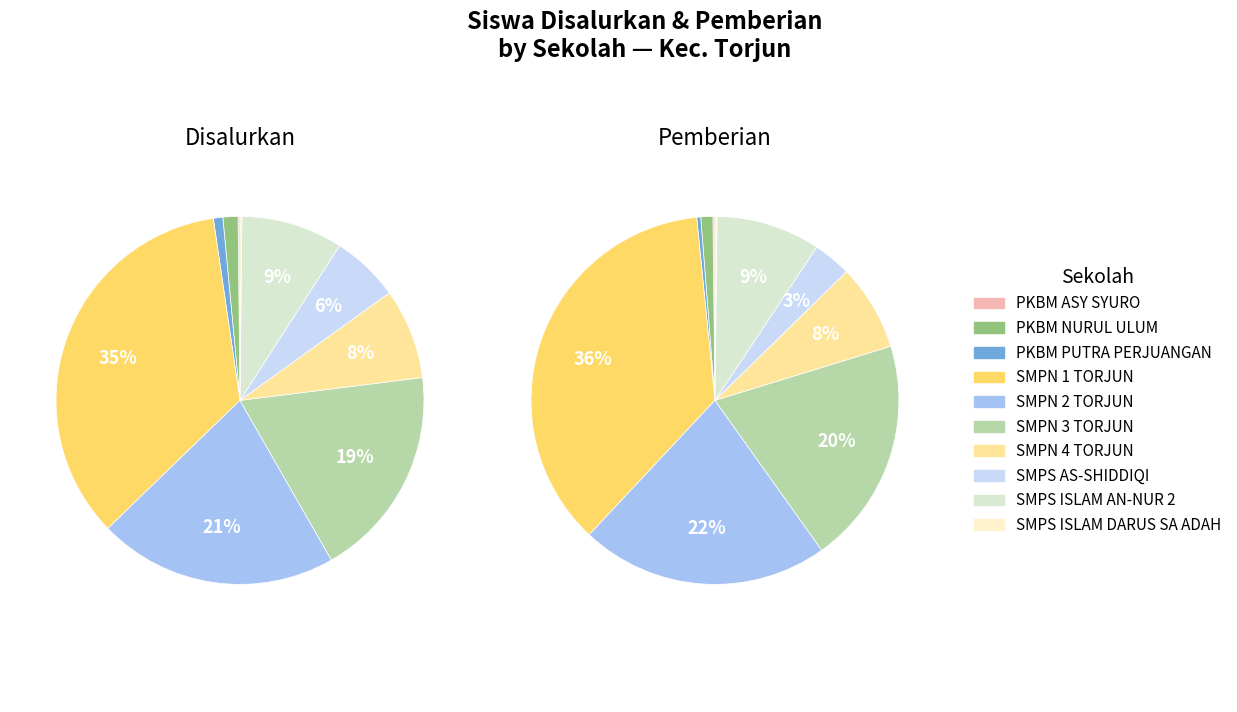

Which slice is the largest?

SMPN 1 TORJUN